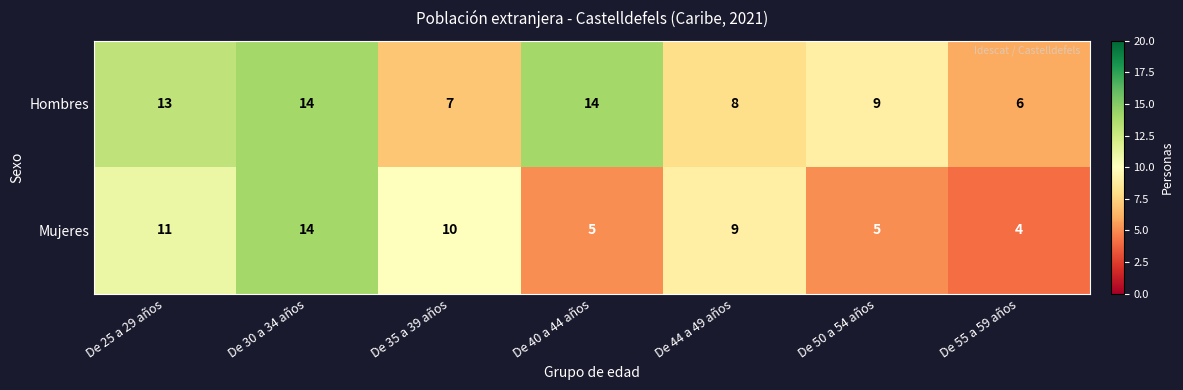

List the series in order of their overall mean, lowest first.

Mujeres, Hombres